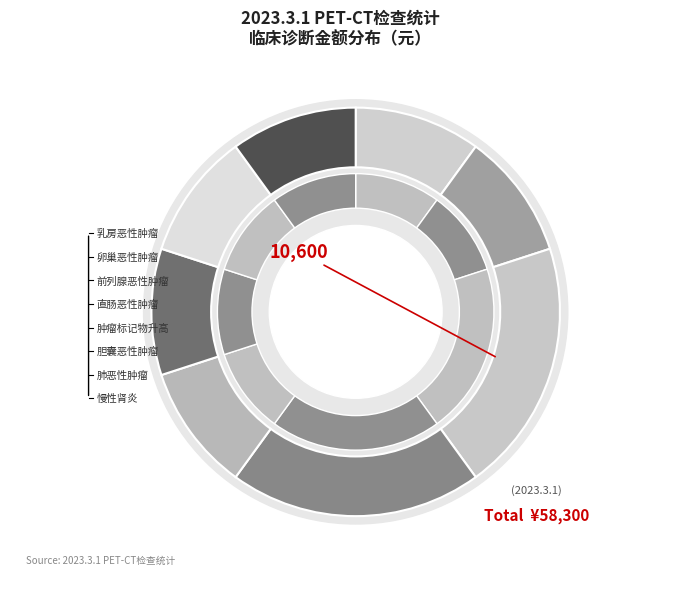

What is the ratio of the value at 卵巢恶性肿瘤 to the value at 直肠恶性肿瘤?

0.5